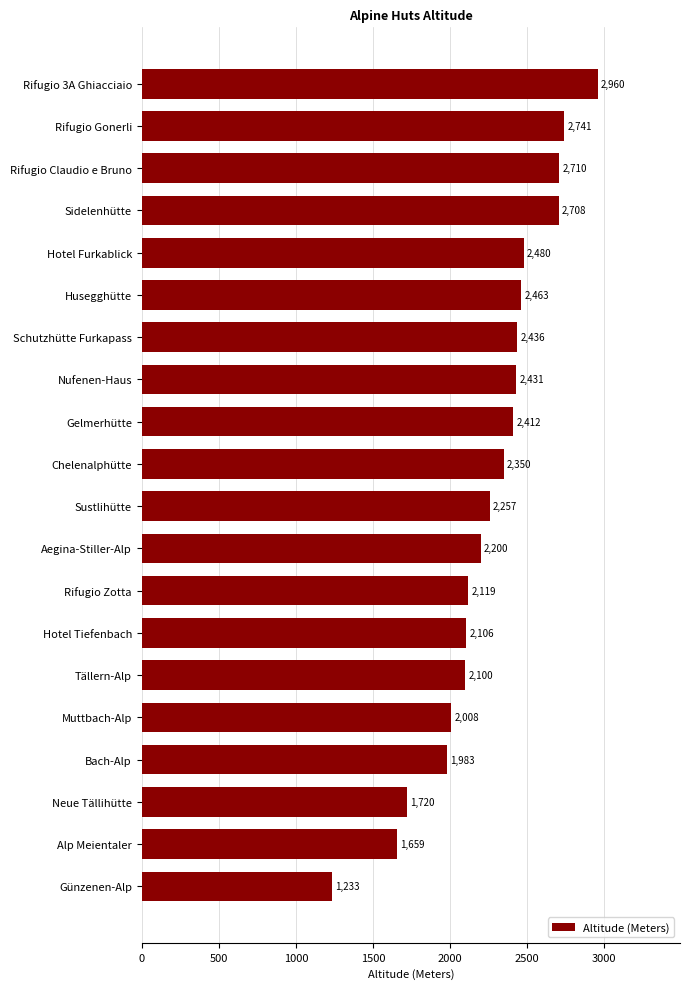

How many series are shown in this chart?

1